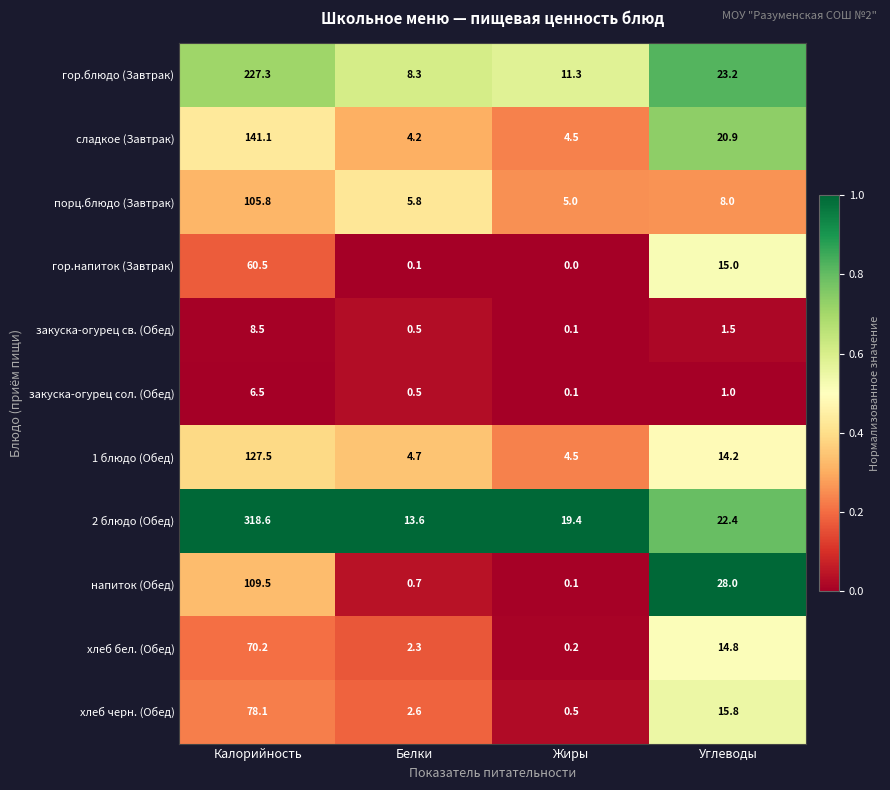

What is the difference between the highest and lowest values at Жиры?

19.4